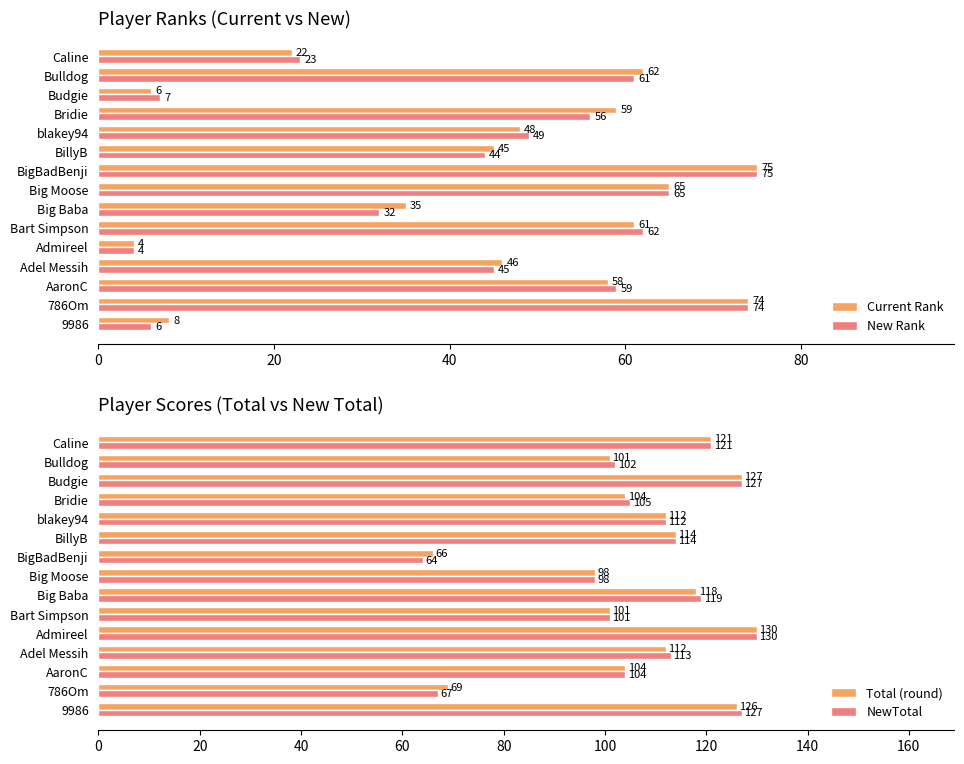

How many groups of bars are there?

15